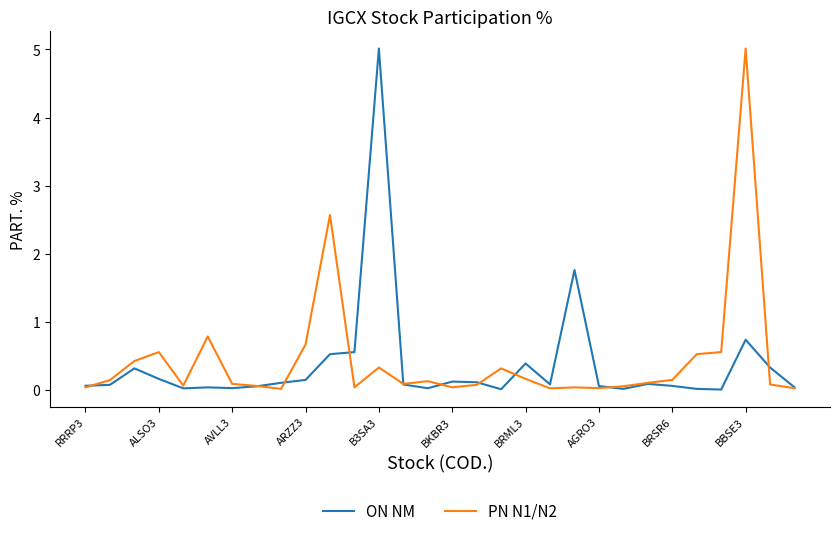

What is the highest value of the ON NM series?

5.0